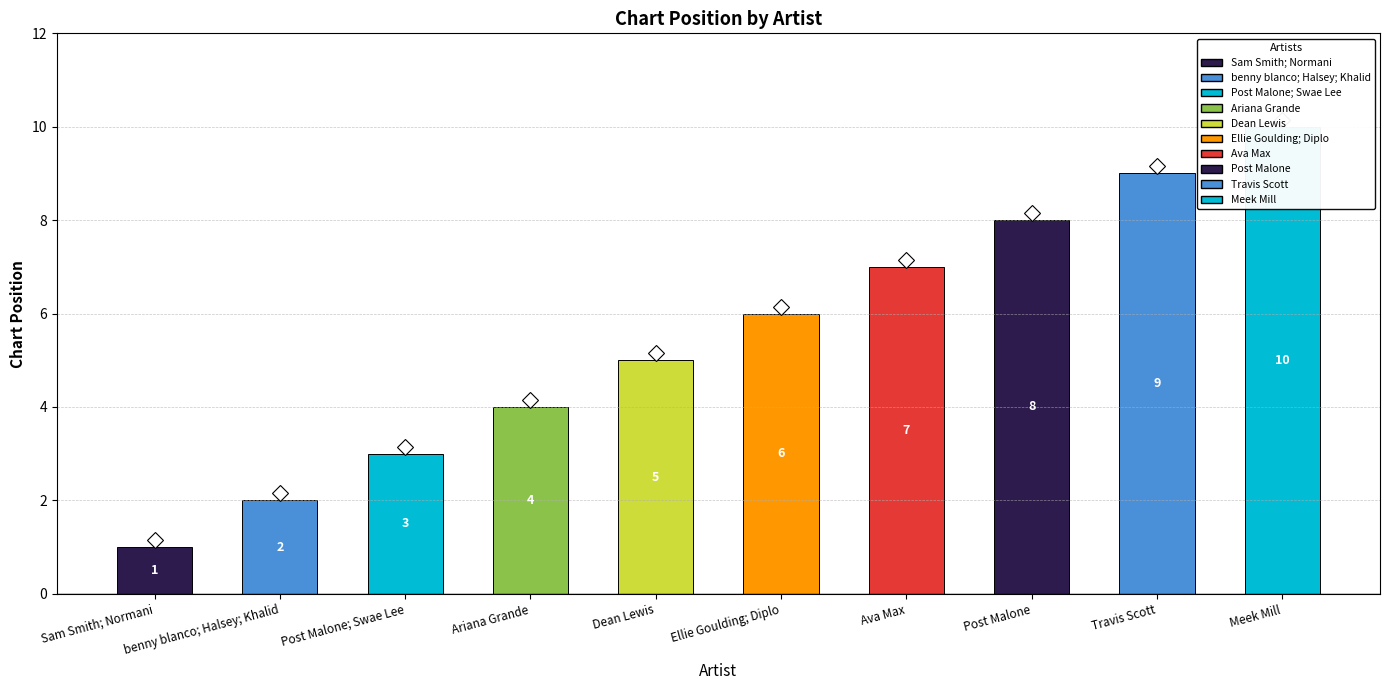

What is the label of the 10th bar from the right?

Sam Smith; Normani